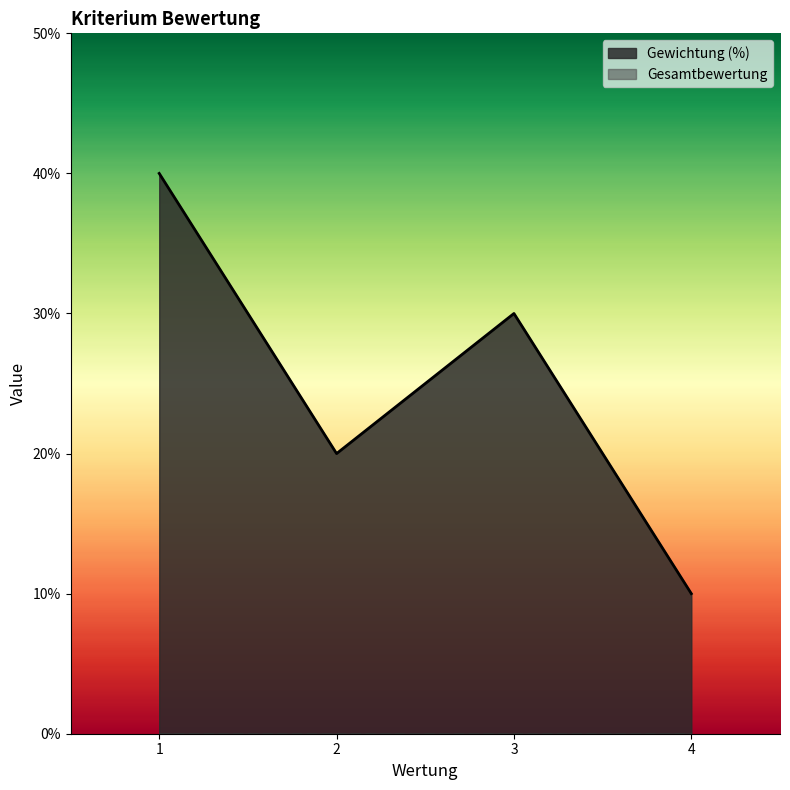

Where is the first local minimum?

2